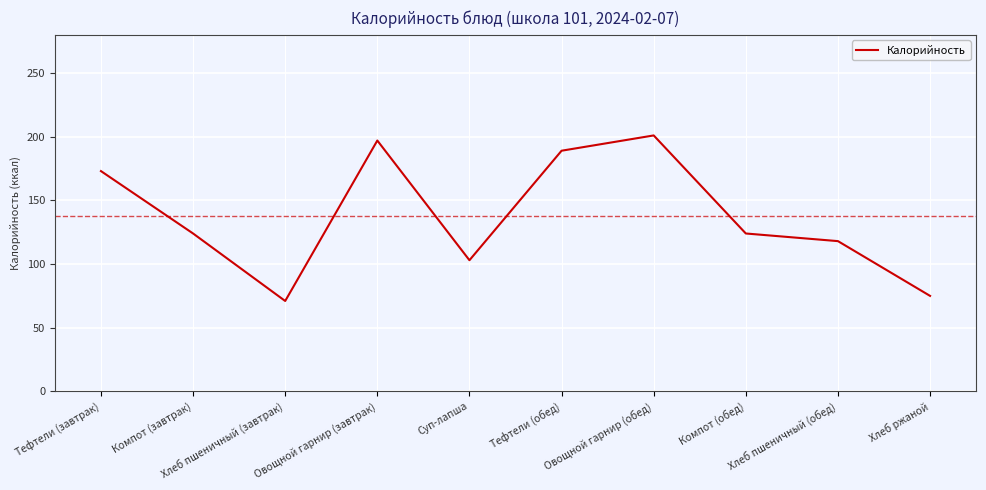

The value at Компот (завтрак) is 63. True or false?

False